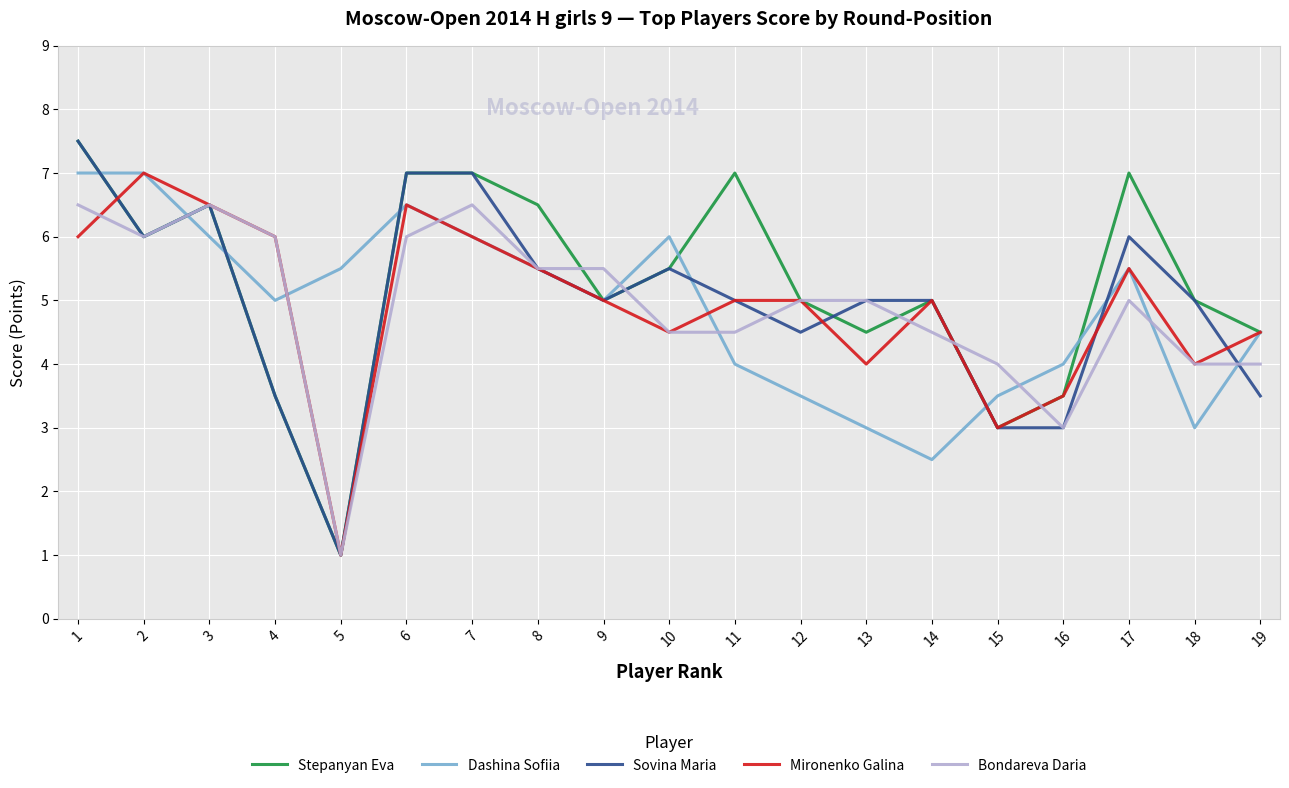

Which series changed the most between 8 and 9?

Stepanyan Eva